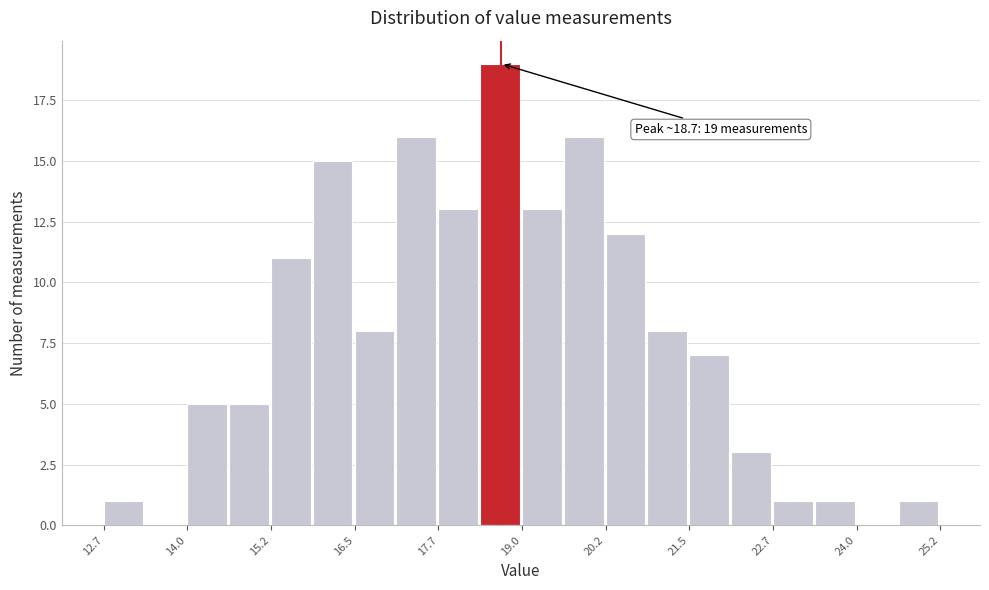

Around what value on the x-axis is the tallest bar? Give the approximate position of its centre, as read against the axis.

18.6